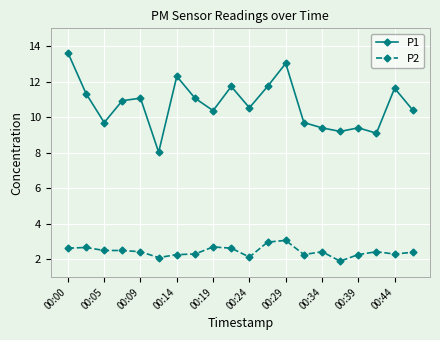

Does the chart have visible grid lines?

Yes